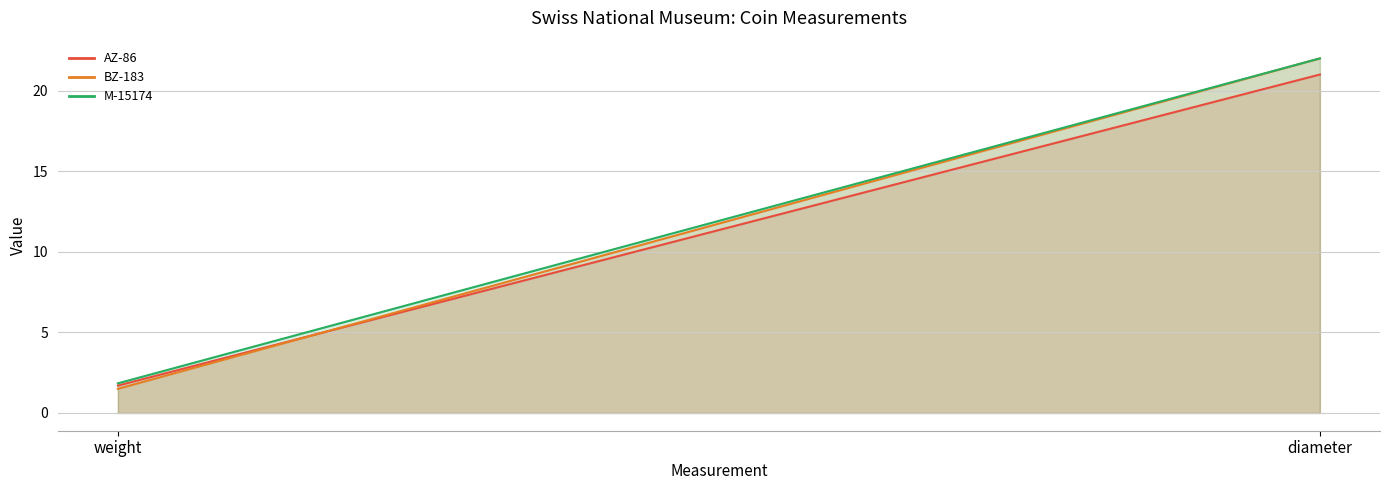

What are all the series names shown in the legend?

AZ-86, BZ-183, M-15174